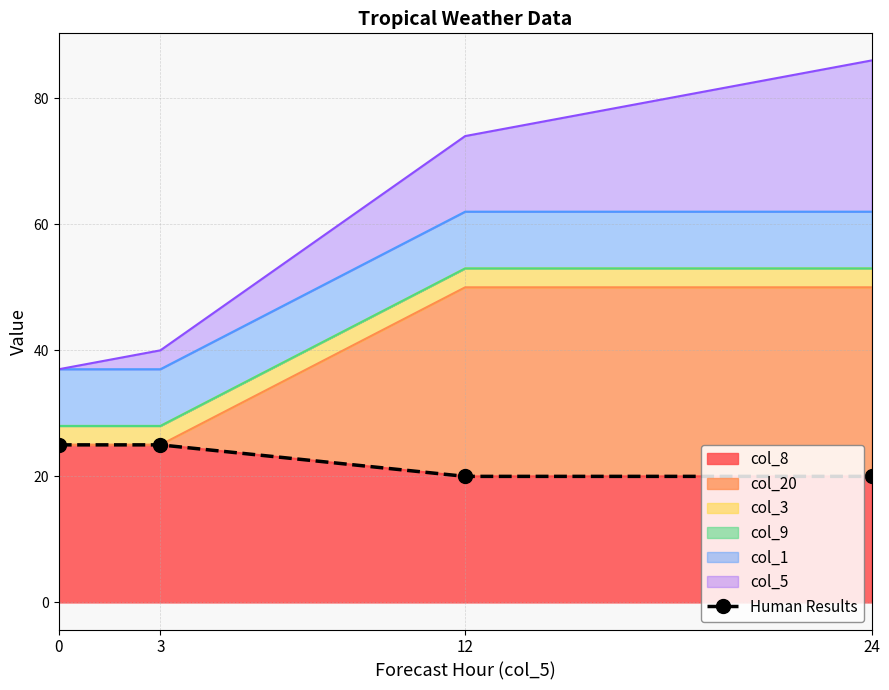

What is the value of the 2nd point from the left?

25